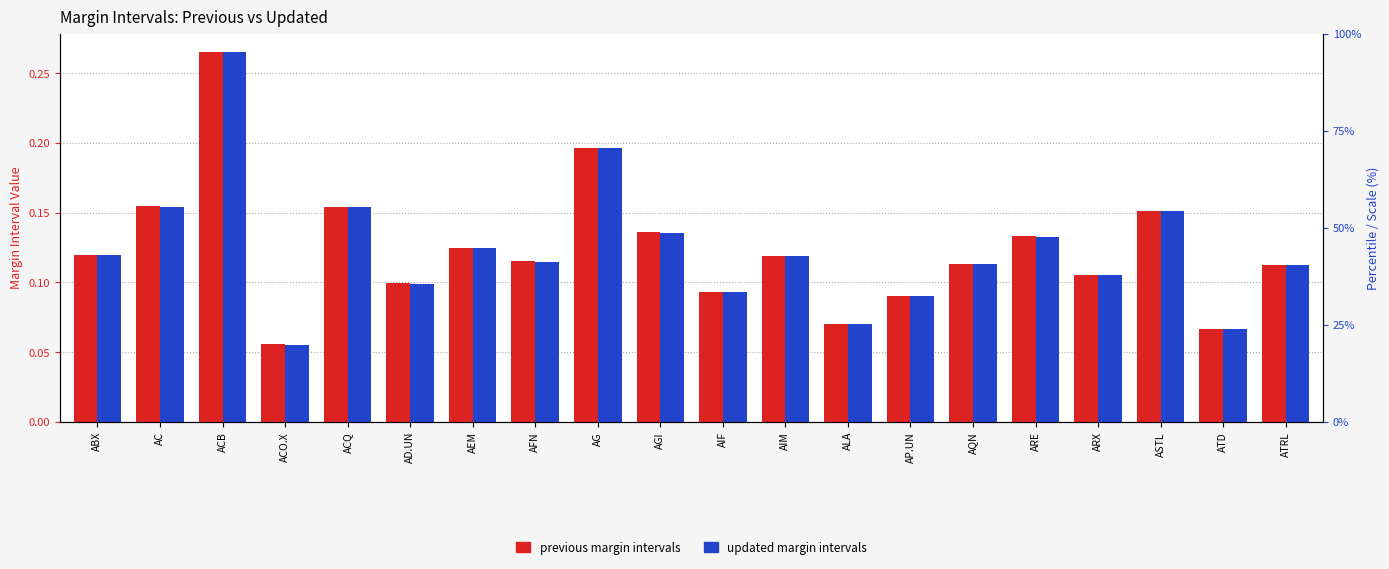

The value of PREVIOUS MARGIN INTERVALS at ALA is 0.1. True or false?

True